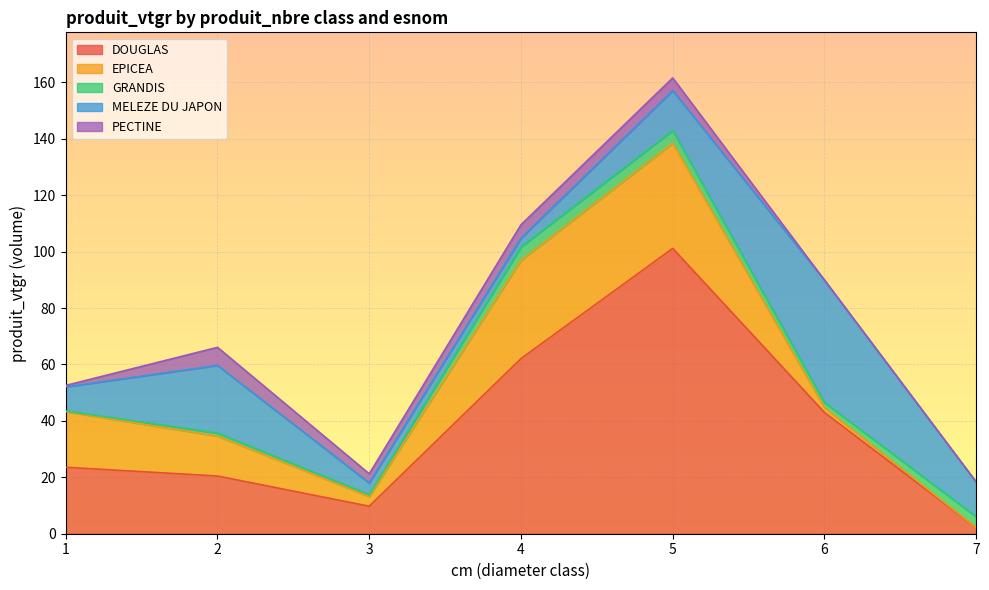

What is the average value of the GRANDIS series?

2.4